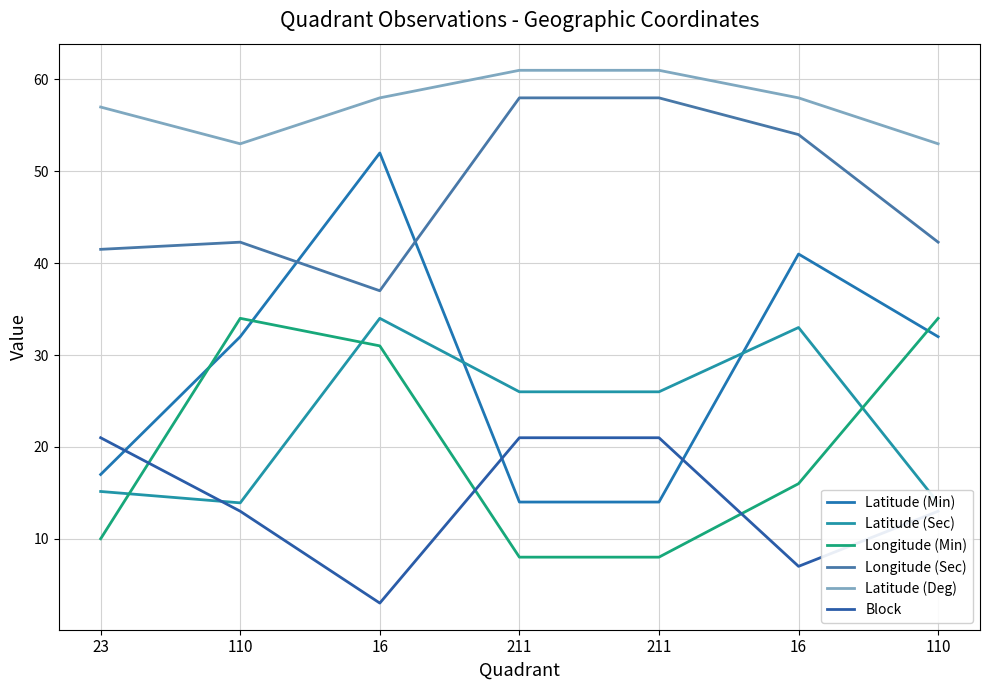

What is the total value across all series at 16?

215.0